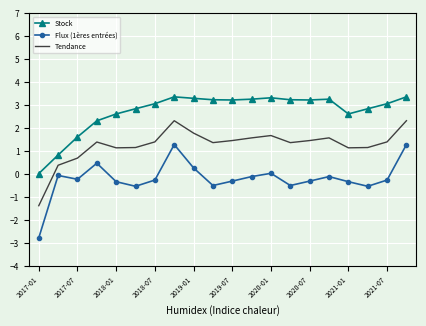

Which series has the largest total across all categories?

Stock